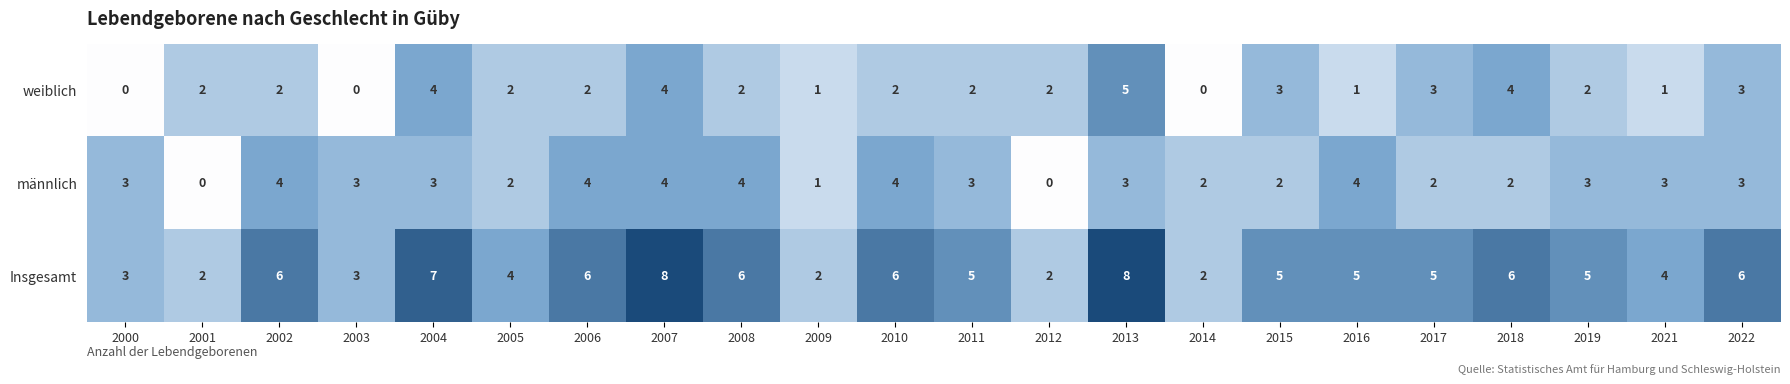

Count the number of categories in the chart.

22